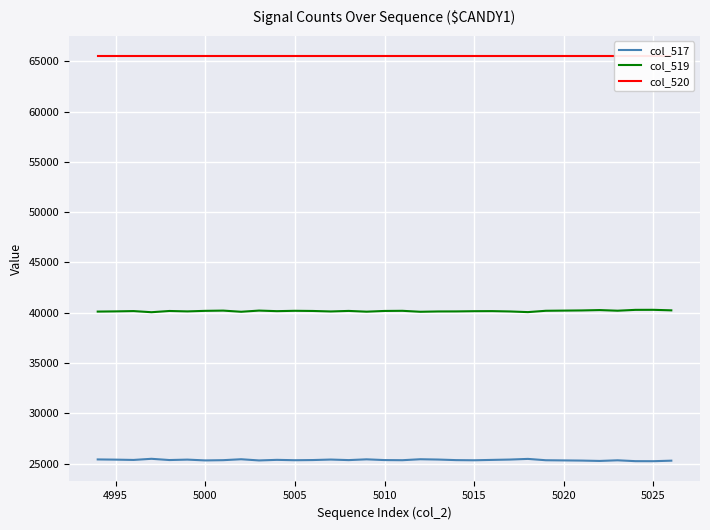

Reading left to right, transcribe all the data shown in this chart.

col_517: 25416	25396	25366	25479	25356	25398	25319	25343	25434	25317	25374	25338	25355	25404	25350	25426	25353	25340	25435	25404	25348	25333	25370	25404	25469	25336	25319	25302	25266	25330	25245	25241	25293
col_519: 40119	40139	40169	40056	40179	40137	40192	40216	40101	40218	40161	40197	40180	40131	40185	40109	40182	40195	40100	40132	40136	40158	40165	40131	40066	40199	40216	40233	40269	40205	40290	40294	40242
col_520: 65535	65535	65535	65535	65535	65535	65535	65535	65535	65535	65535	65535	65535	65535	65535	65535	65535	65535	65535	65535	65535	65535	65535	65535	65535	65535	65535	65535	65535	65535	65535	65535	65535